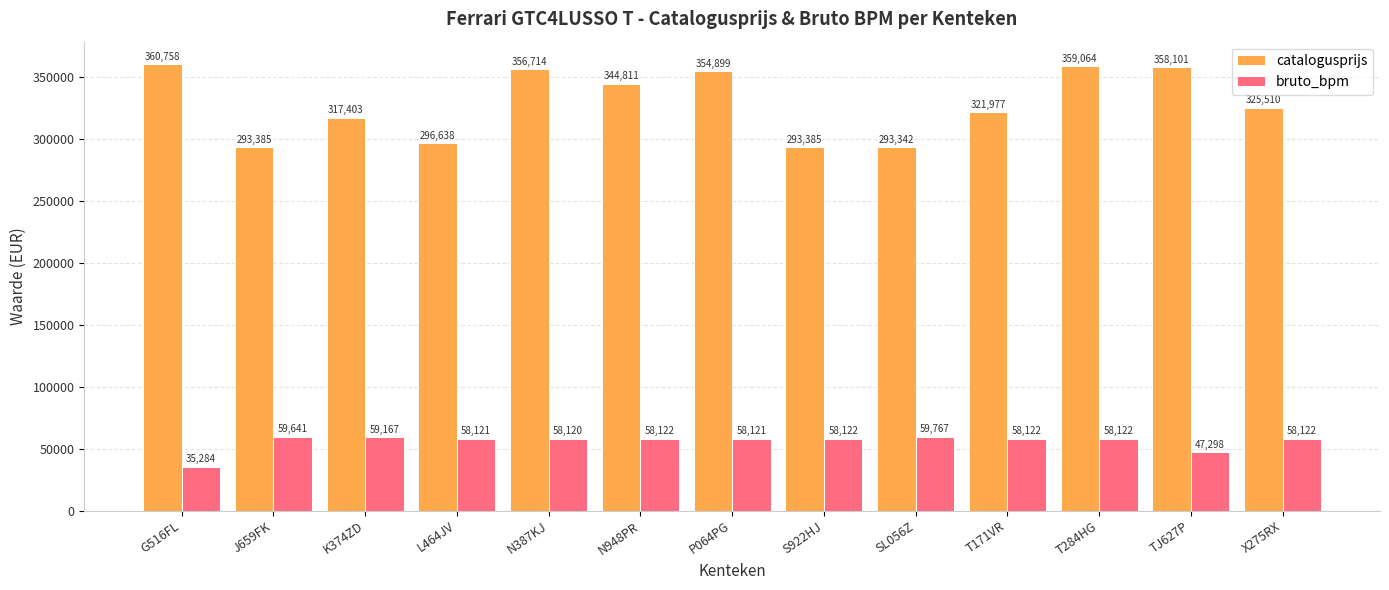

What is the maximum value for catalogusprijs?

360758